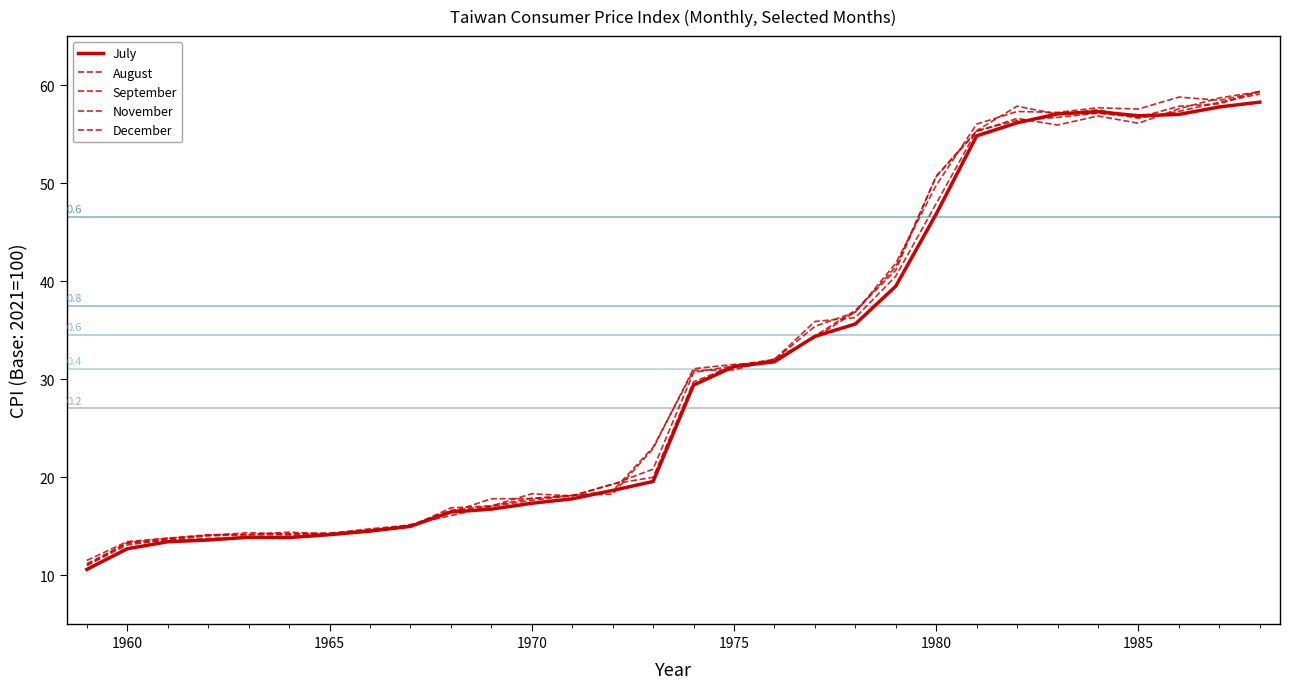

What is the approximate value of December at 1965?

14.3